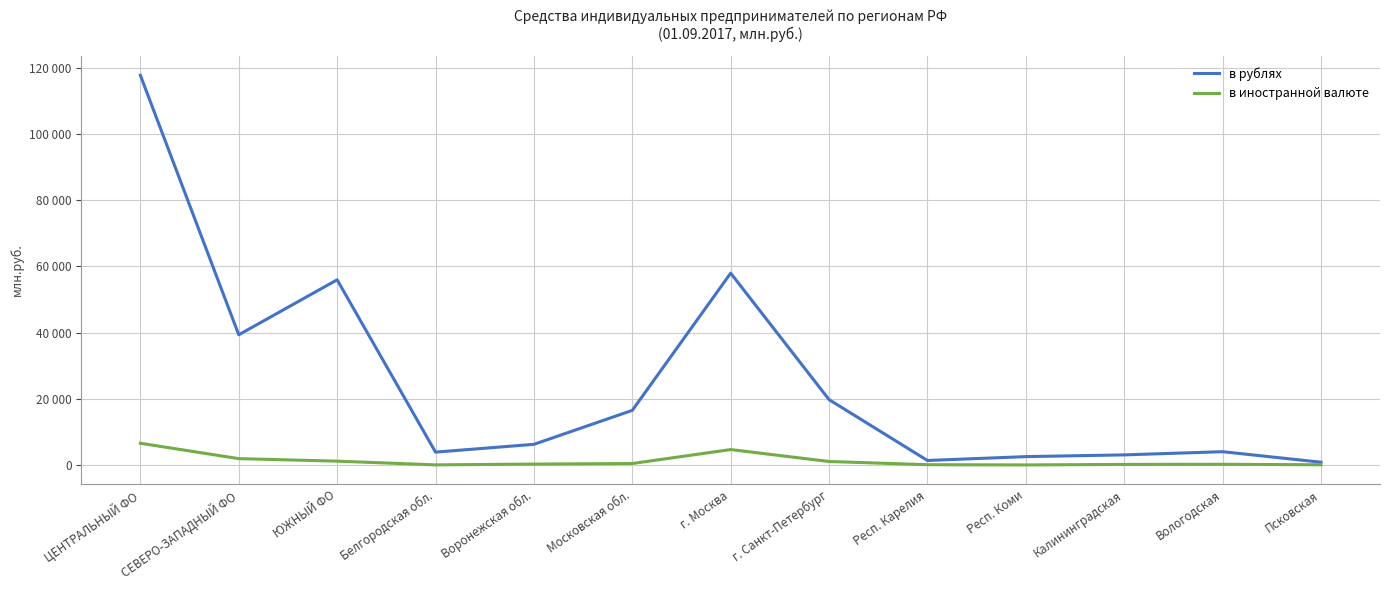

What is the smallest value displayed?

13